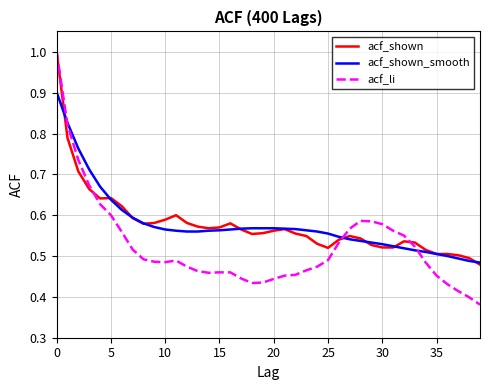

Which series has the largest range (max minus min)?

acf_li